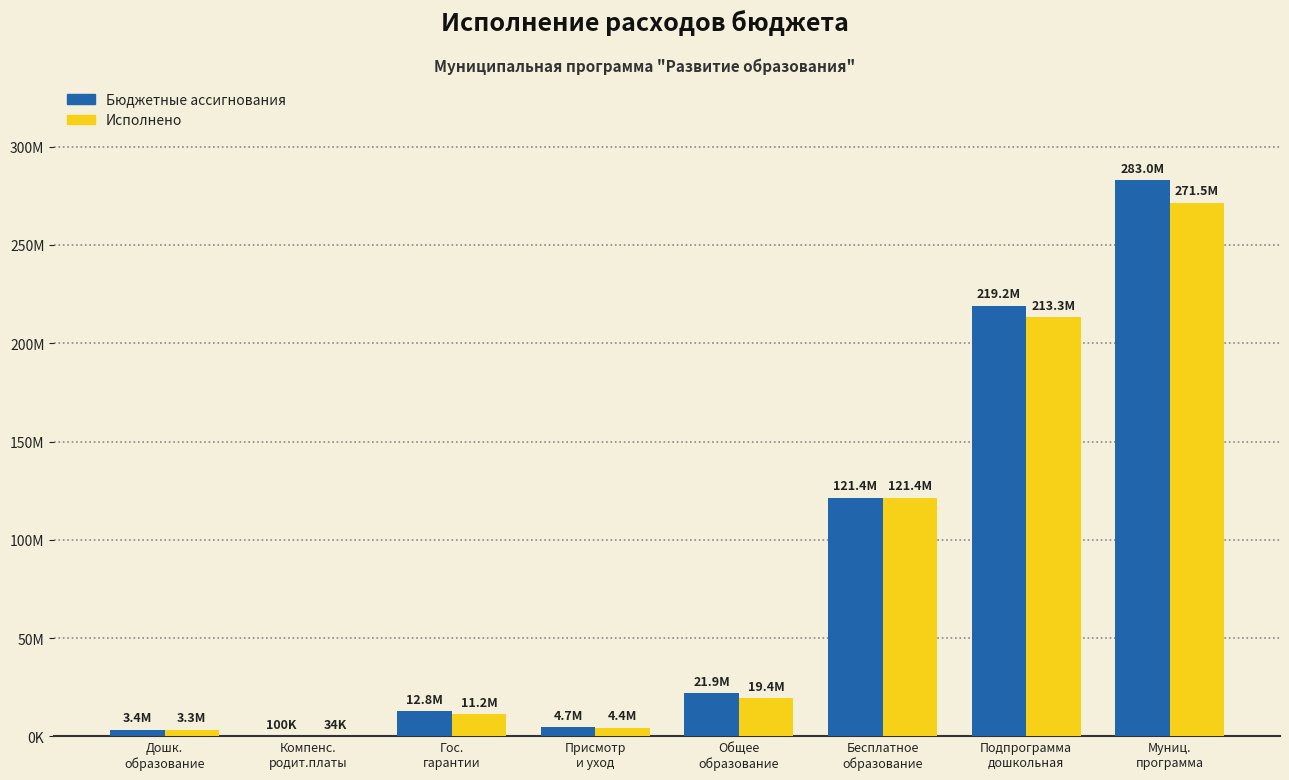

Is it true that Бюджетные ассигнования equals 12815691.0 at Гос.
гарантии?

True